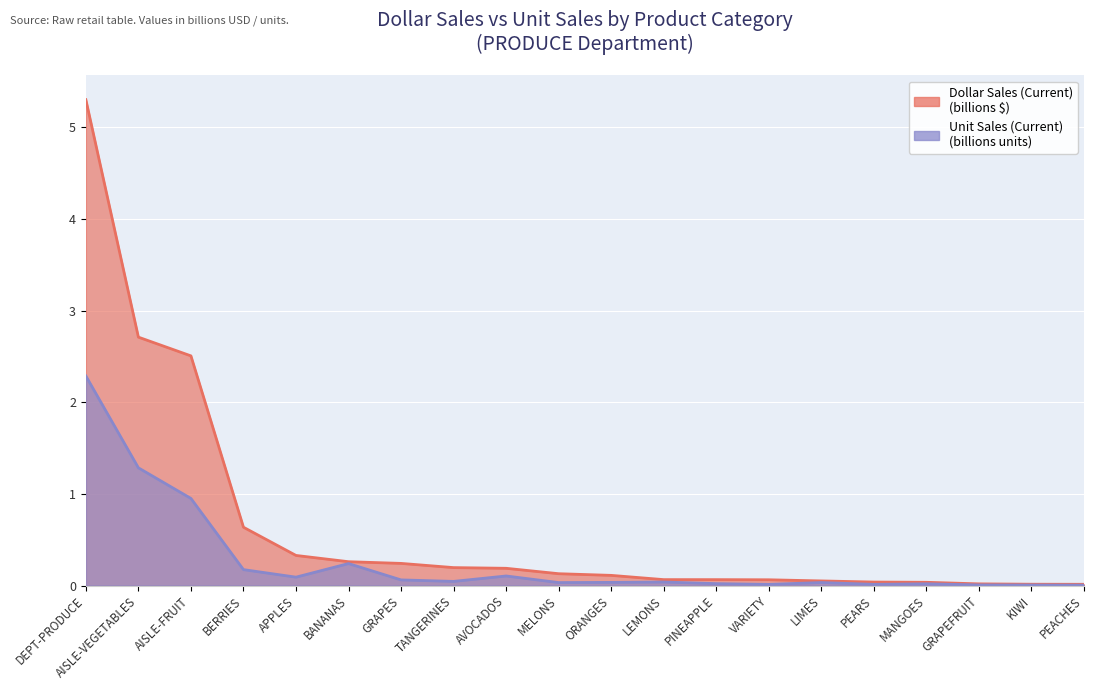

Reading left to right, what are all the values shown in this chart?

Dollar Sales (Current): 5.3	2.7	2.5	0.6	0.3	0.3	0.2	0.2	0.2	0.1	0.1	0.1	0.1	0.1	0.1	0.0	0.0	0.0	0.0	0.0
Unit Sales (Current): 2.3	1.3	1.0	0.2	0.1	0.2	0.1	0.0	0.1	0.0	0.0	0.0	0.0	0.0	0.0	0.0	0.0	0.0	0.0	0.0